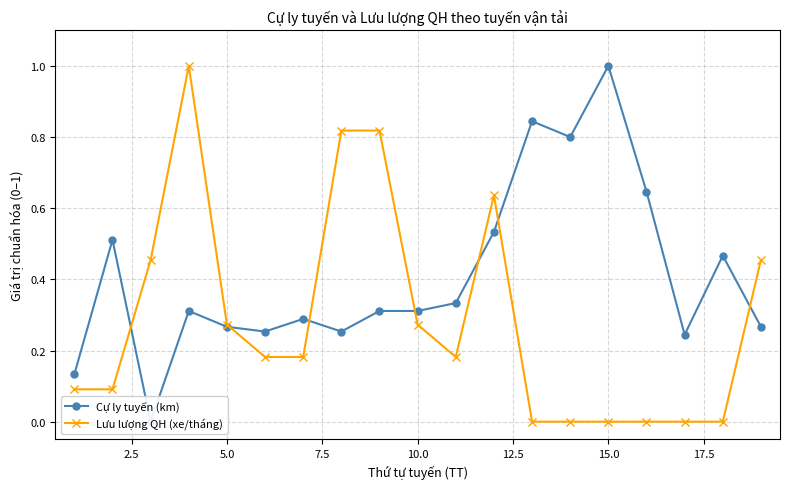

True or false: Lưu lượng QH (xe/tháng) has a value of 0.2 at 10.0.

False